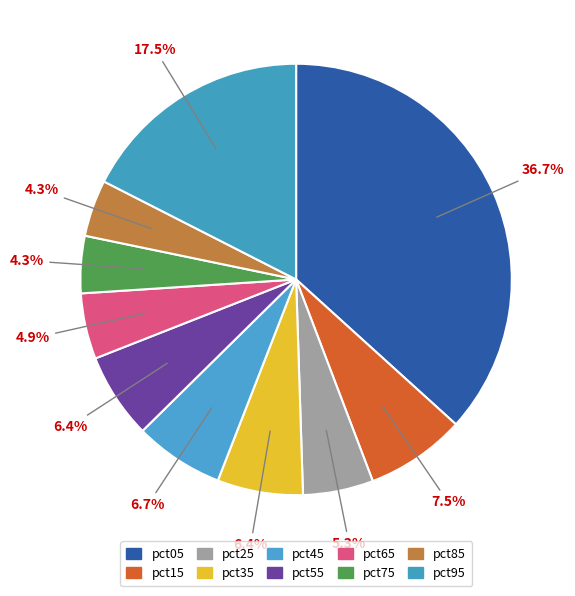

What percentage is the pct85 slice, to the nearest percent?

4%